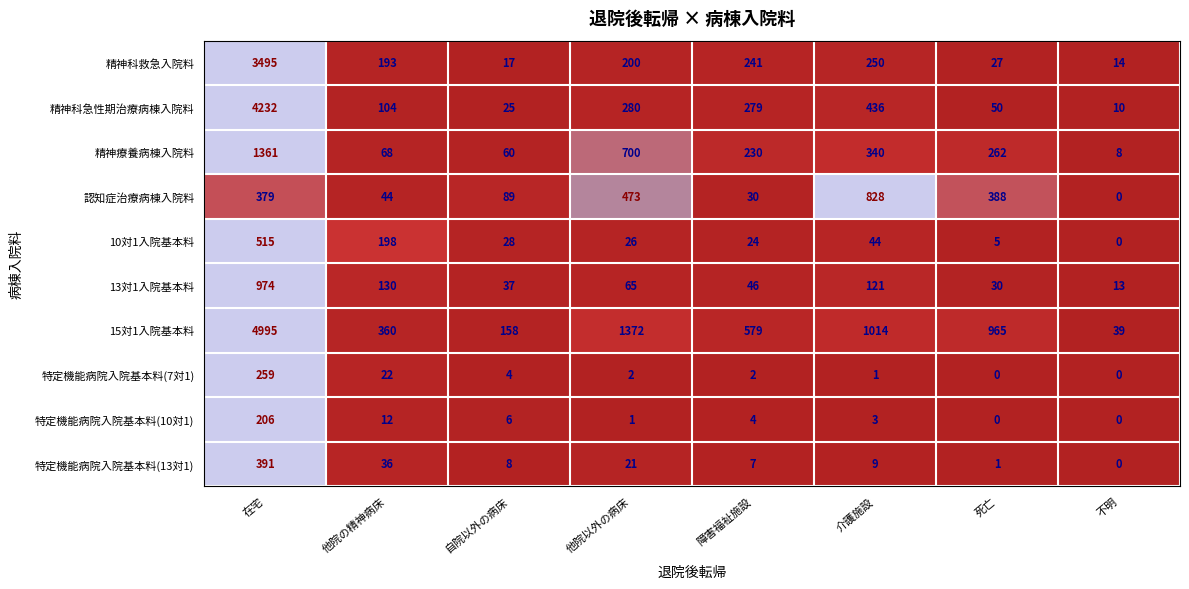

Is it true that 精神科急性期治療病棟入院料 equals 1712 at 在宅?

False